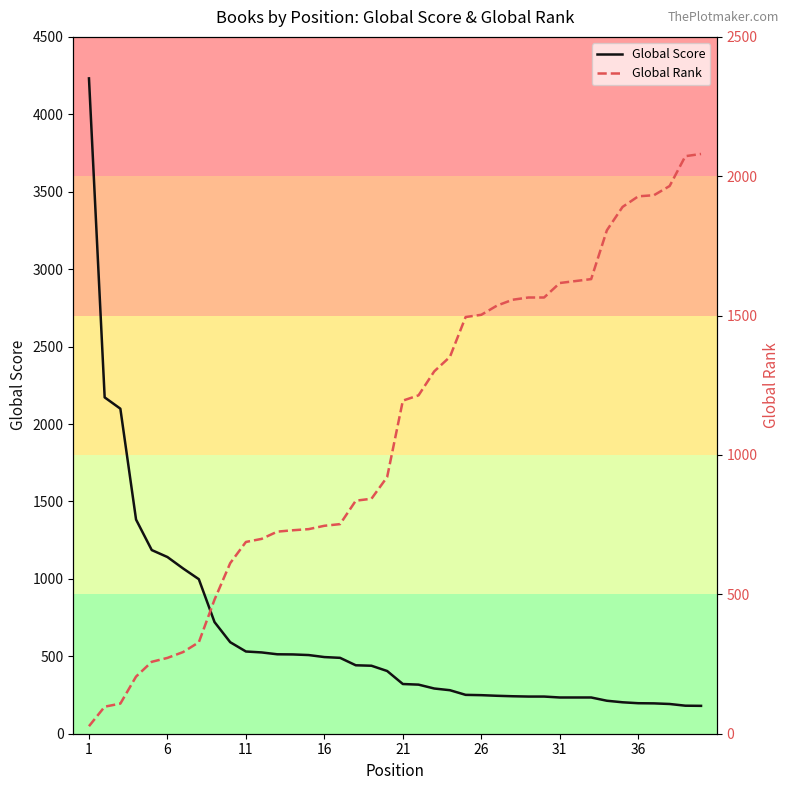

At which label does Global Rank first exceed 1195?

21